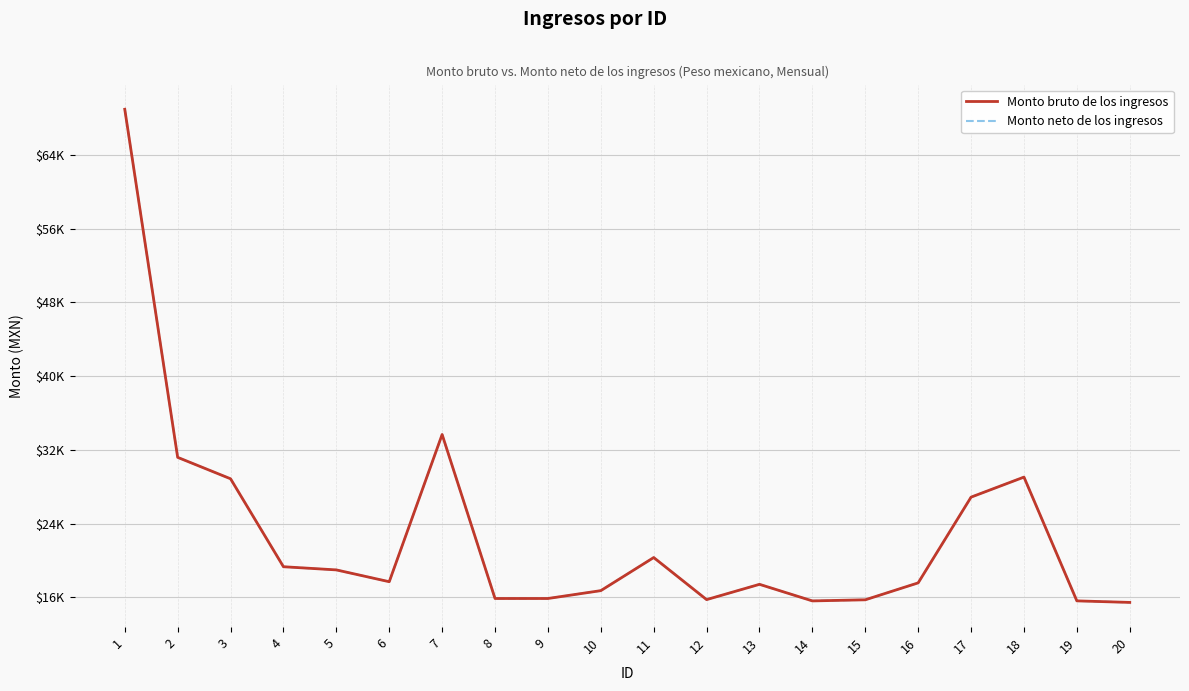

Does the chart have visible grid lines?

Yes